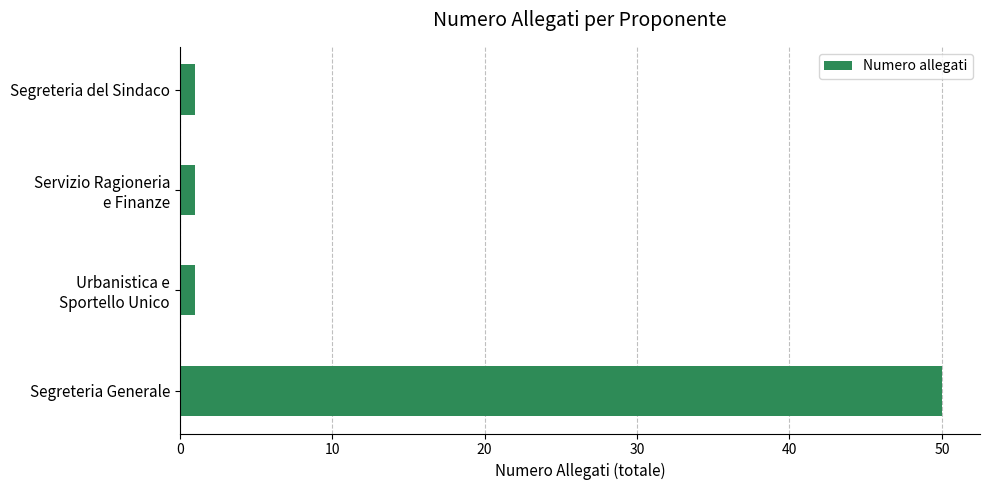

Which label corresponds to the largest value in the chart?

Segreteria Generale